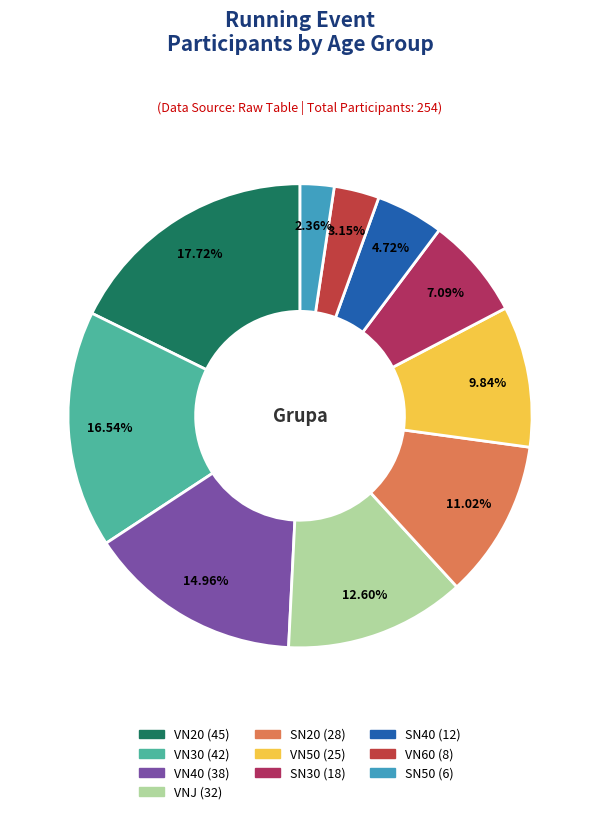

What is the smallest slice in the pie chart?

SN50